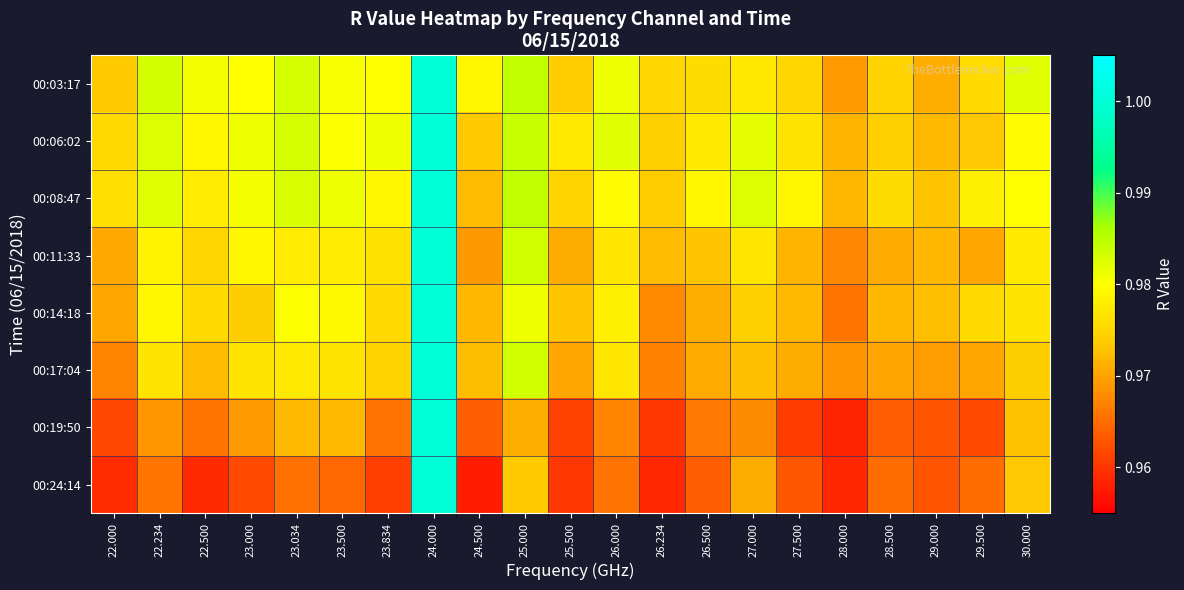

How many data points does each series have?

21